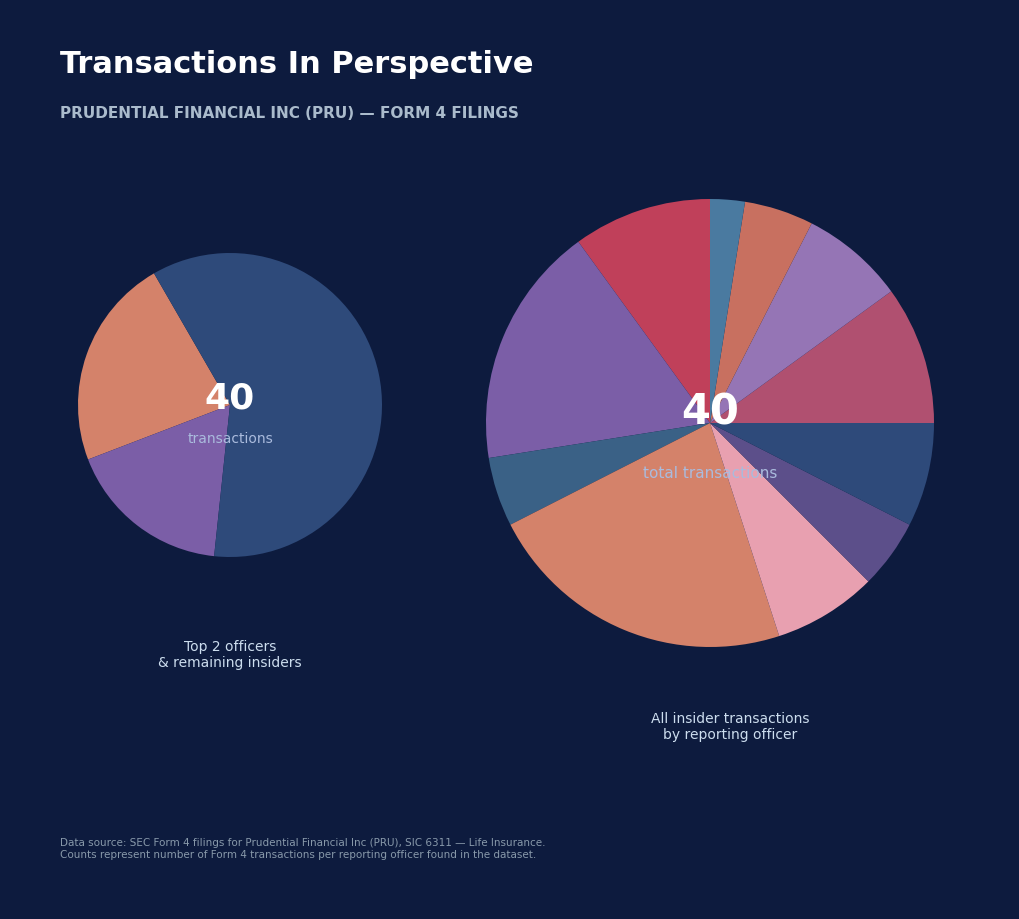

Count the number of slices in the pie.

11